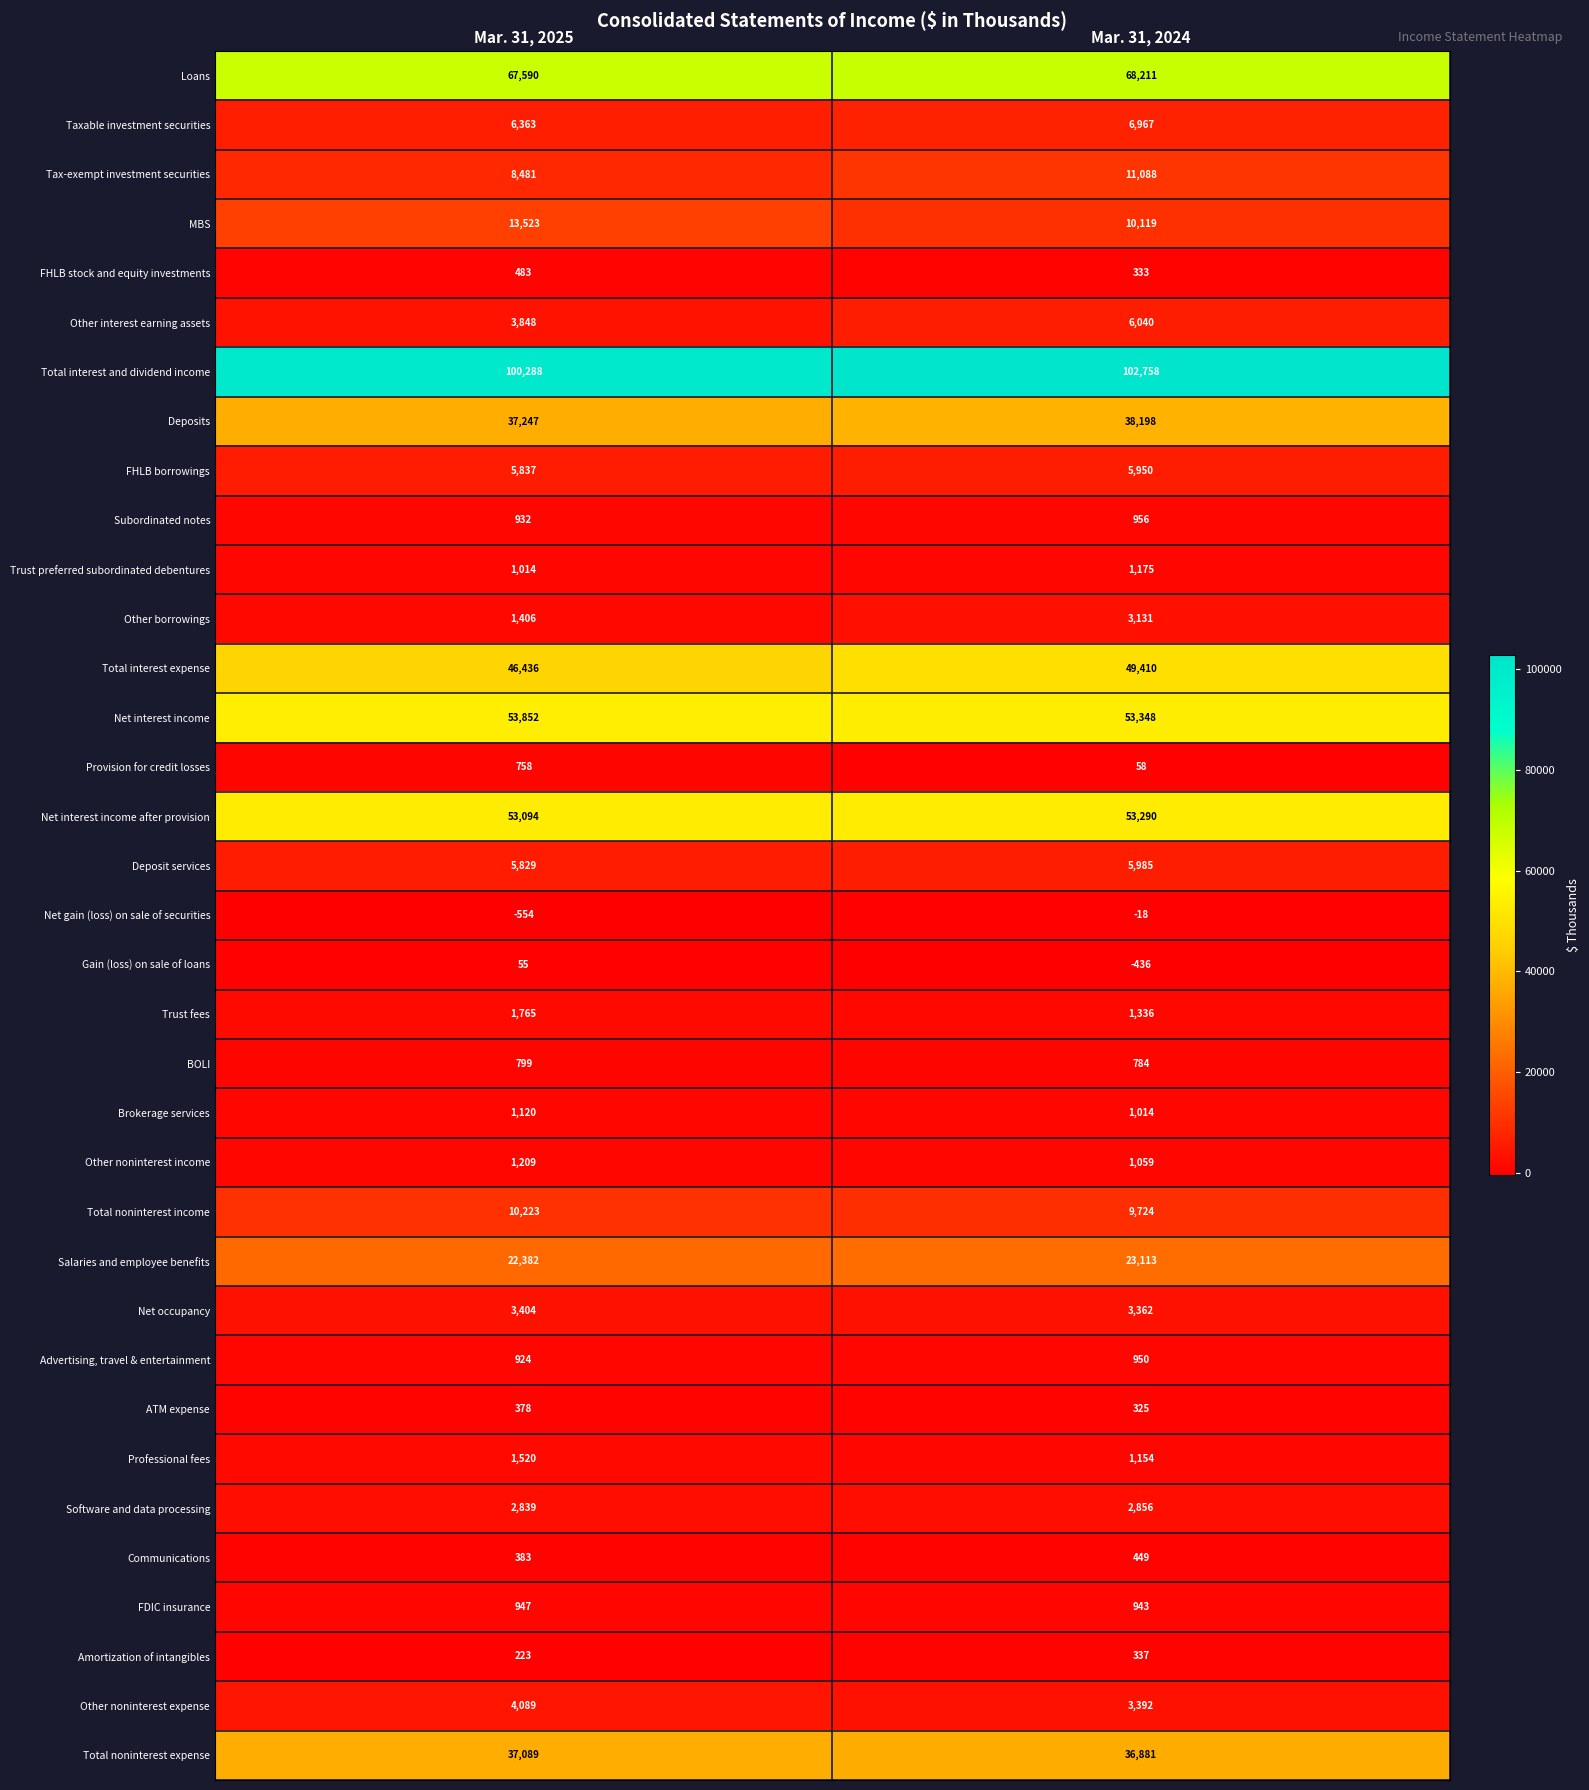

Rank the series by their maximum value, from highest to lowest.

Total interest and dividend income, Loans, Net interest income, Net interest income after provision, Total interest expense, Deposits, Total noninterest expense, Salaries and employee benefits, MBS, Tax-exempt investment securities, Total noninterest income, Taxable investment securities, Other interest earning assets, Deposit services, FHLB borrowings, Other noninterest expense, Net occupancy, Other borrowings, Software and data processing, Trust fees, Professional fees, Other noninterest income, Trust preferred subordinated debentures, Brokerage services, Subordinated notes, Advertising, travel & entertainment, FDIC insurance, BOLI, Provision for credit losses, FHLB stock and equity investments, Communications, ATM expense, Amortization of intangibles, Gain (loss) on sale of loans, Net gain (loss) on sale of securities